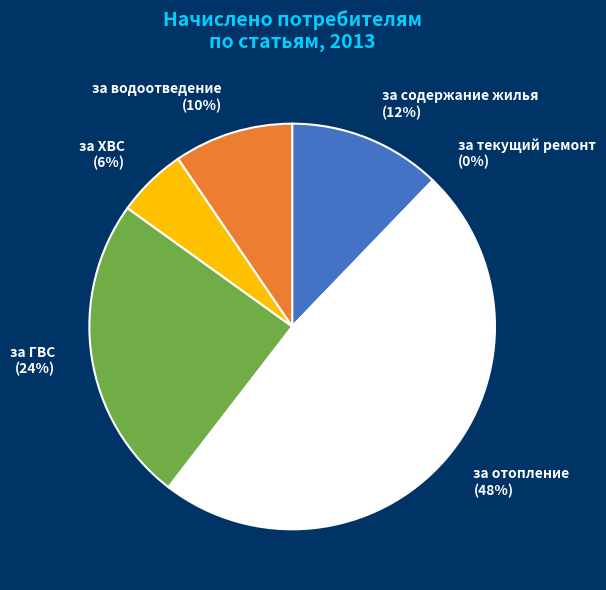

Count the number of slices in the pie.

6